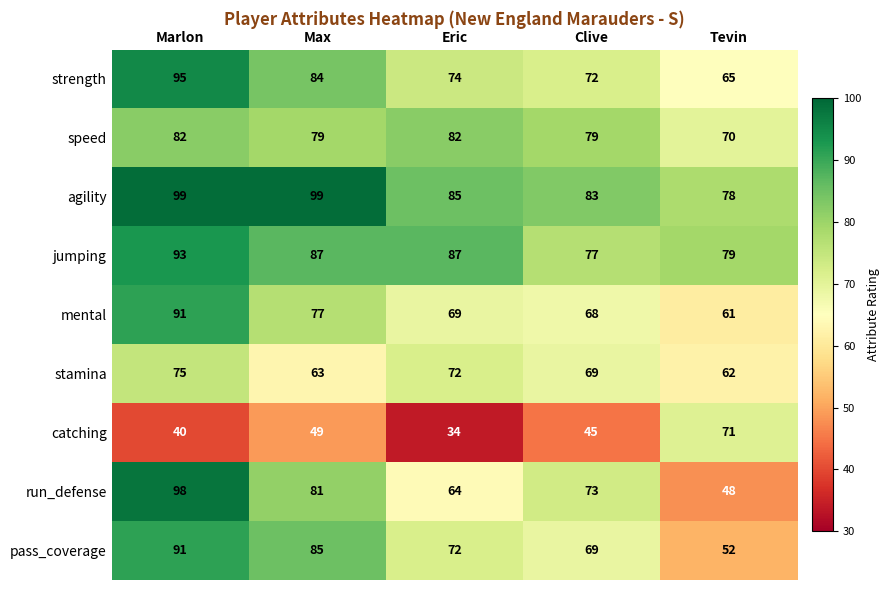

At which category does the chart reach its minimum across all series?

Eric